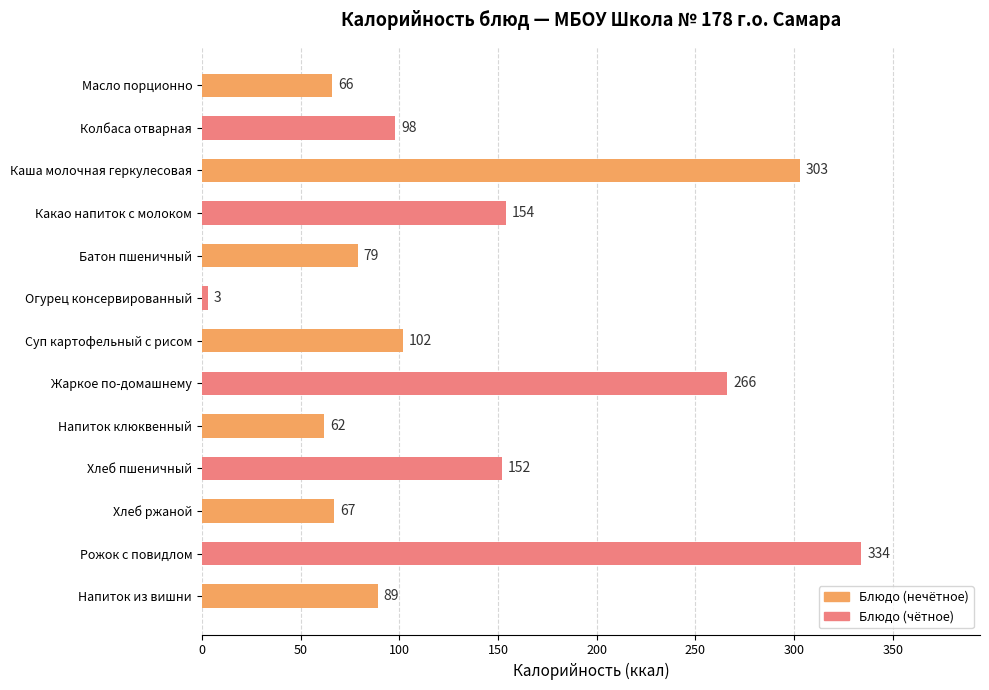

What is the sum of all values?

1775